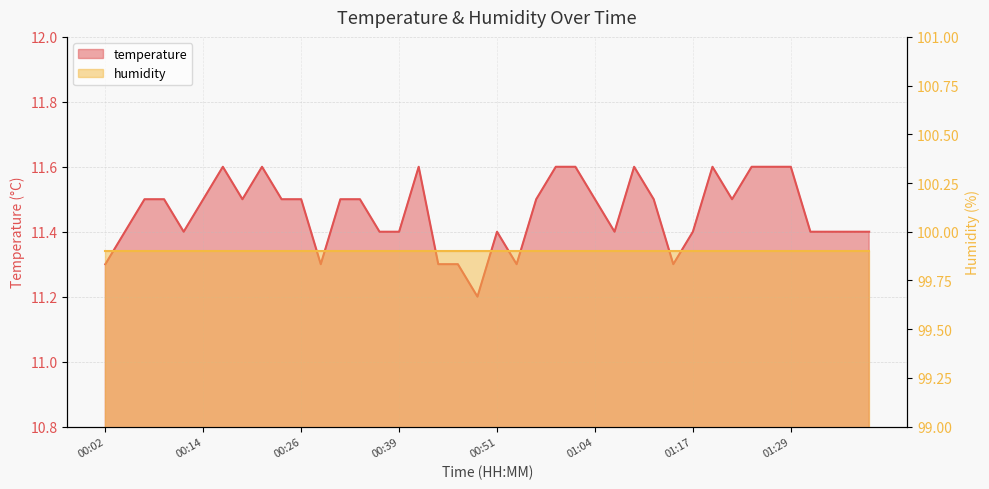

Does the chart display data point markers on the line(s)?

No